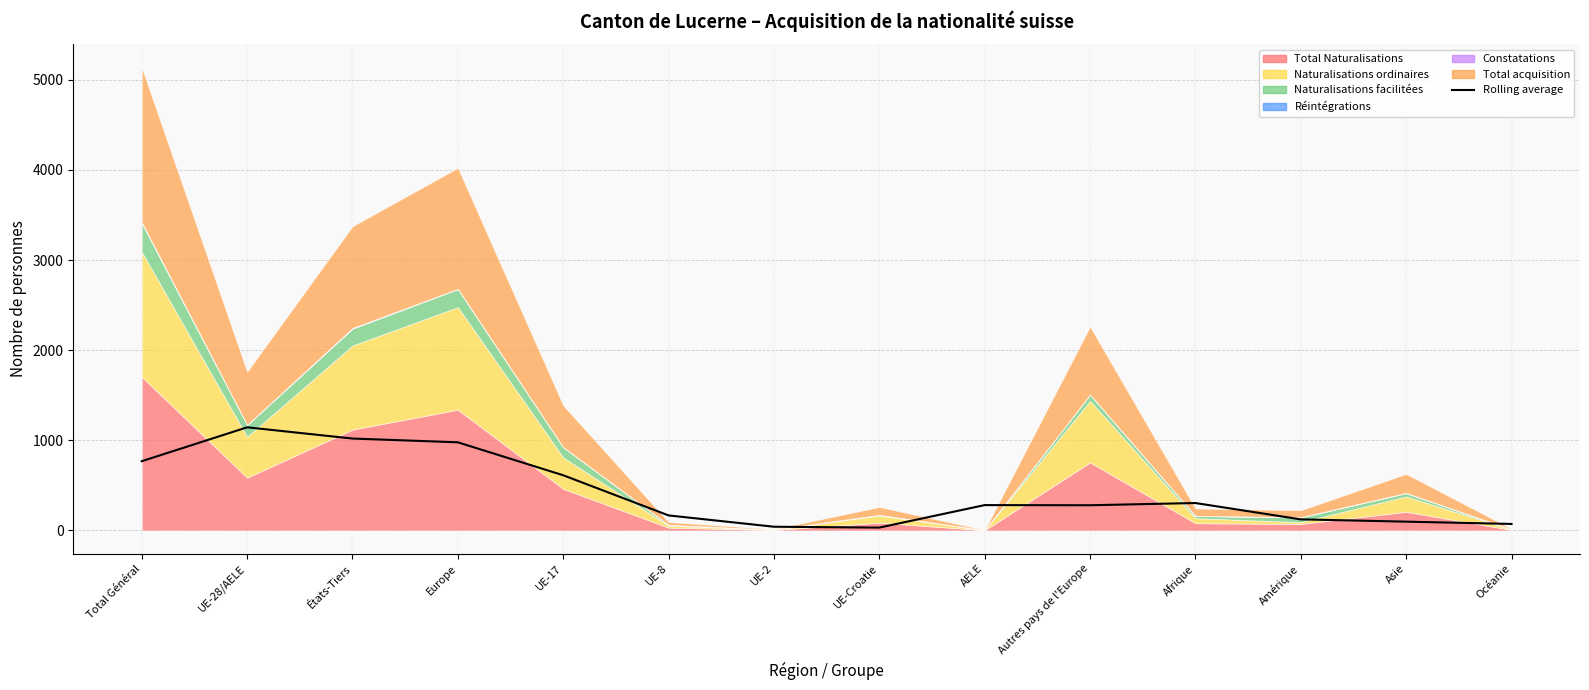

List the labels in order of value, smallest first.

UE-Croatie, UE-2, Océanie, Asie, Amérique, UE-8, Autres pays de l'Europe, AELE, Afrique, UE-17, Total Général, Europe, États-Tiers, UE-28/AELE